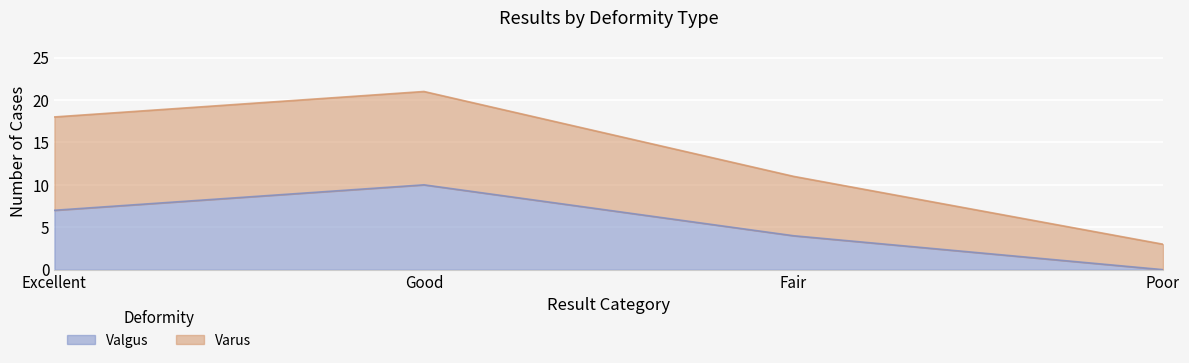

At Good, list the series in order from smallest to largest.

Valgus, Varus